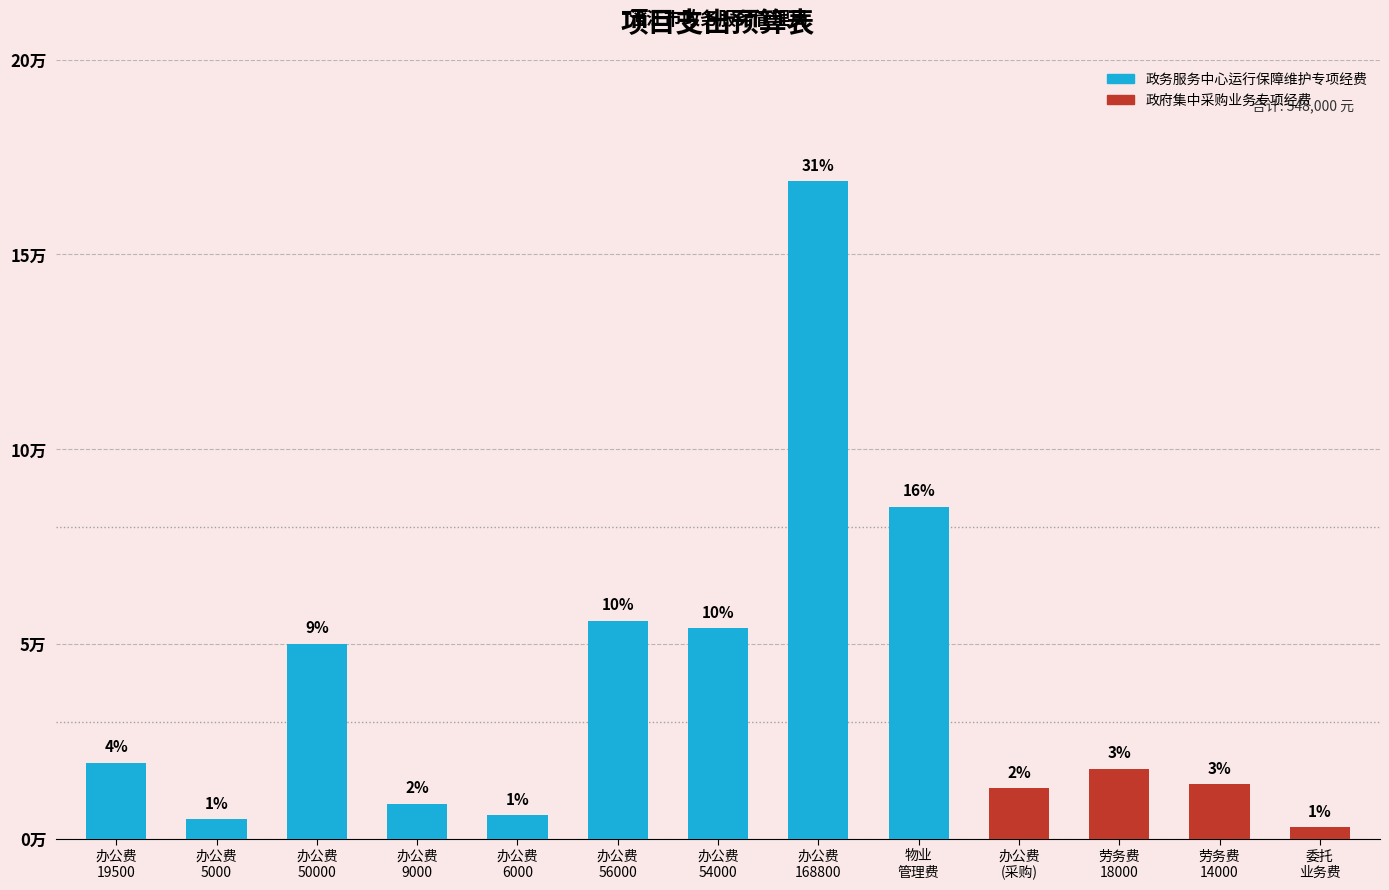

Is it true that 政府集中采购业务专项经费 equals 0 at 物业
管理费?

True